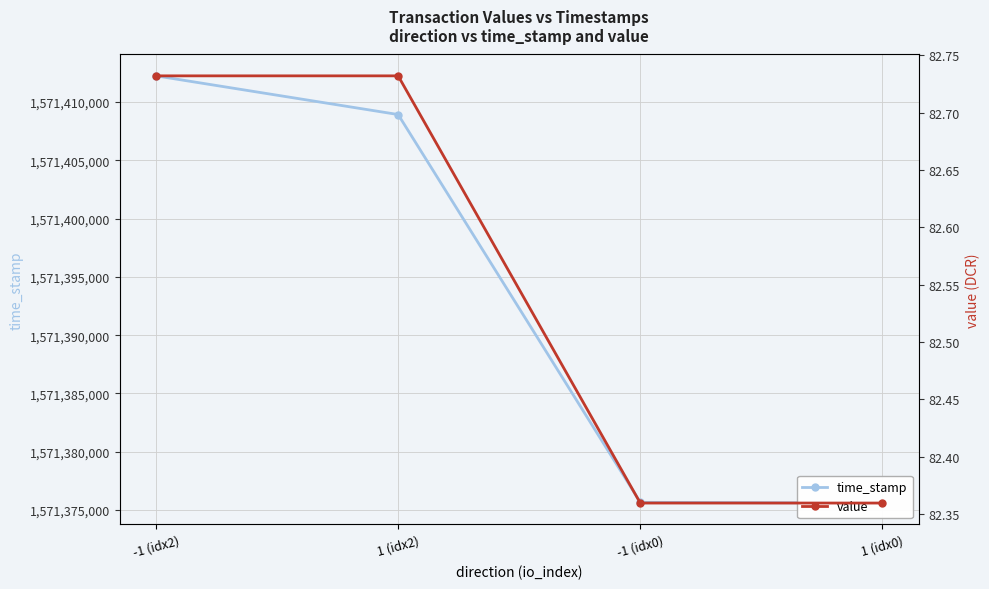

At how many categories does at least one series exceed 156815693?

4